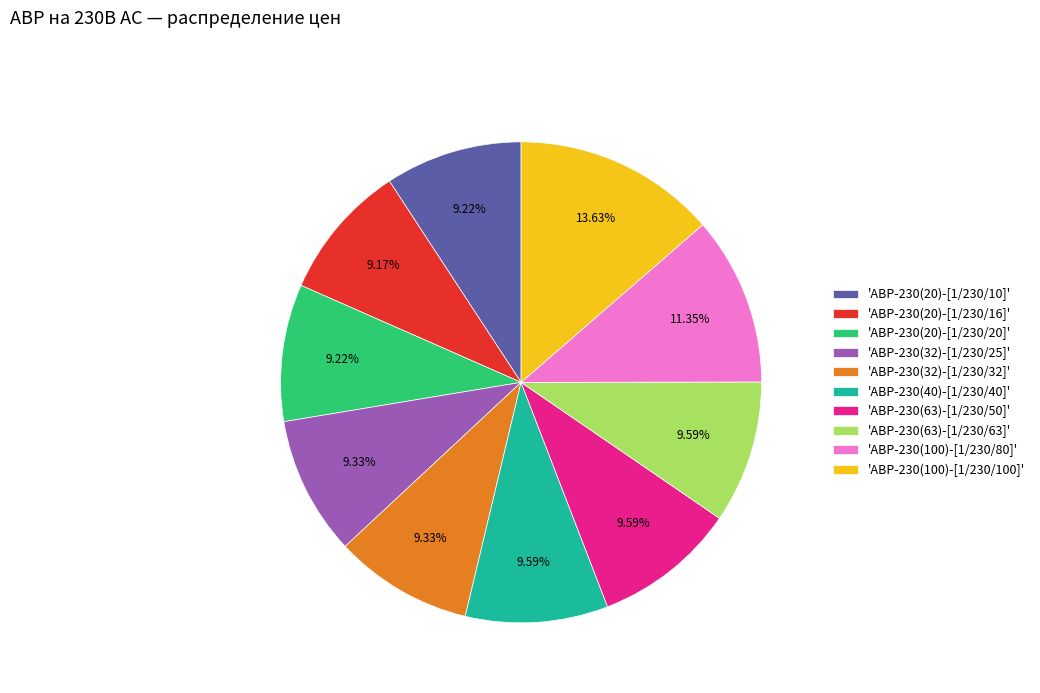

Is there any slice that represents more than half of the pie?

No